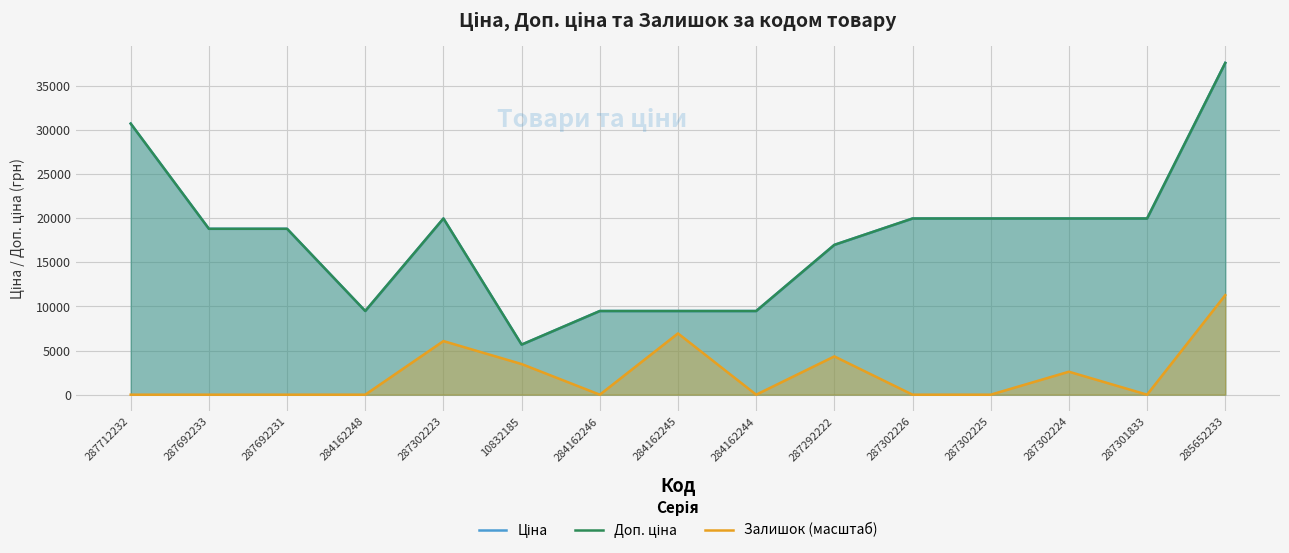

What is the total value across all series at 287301833?

39928.3